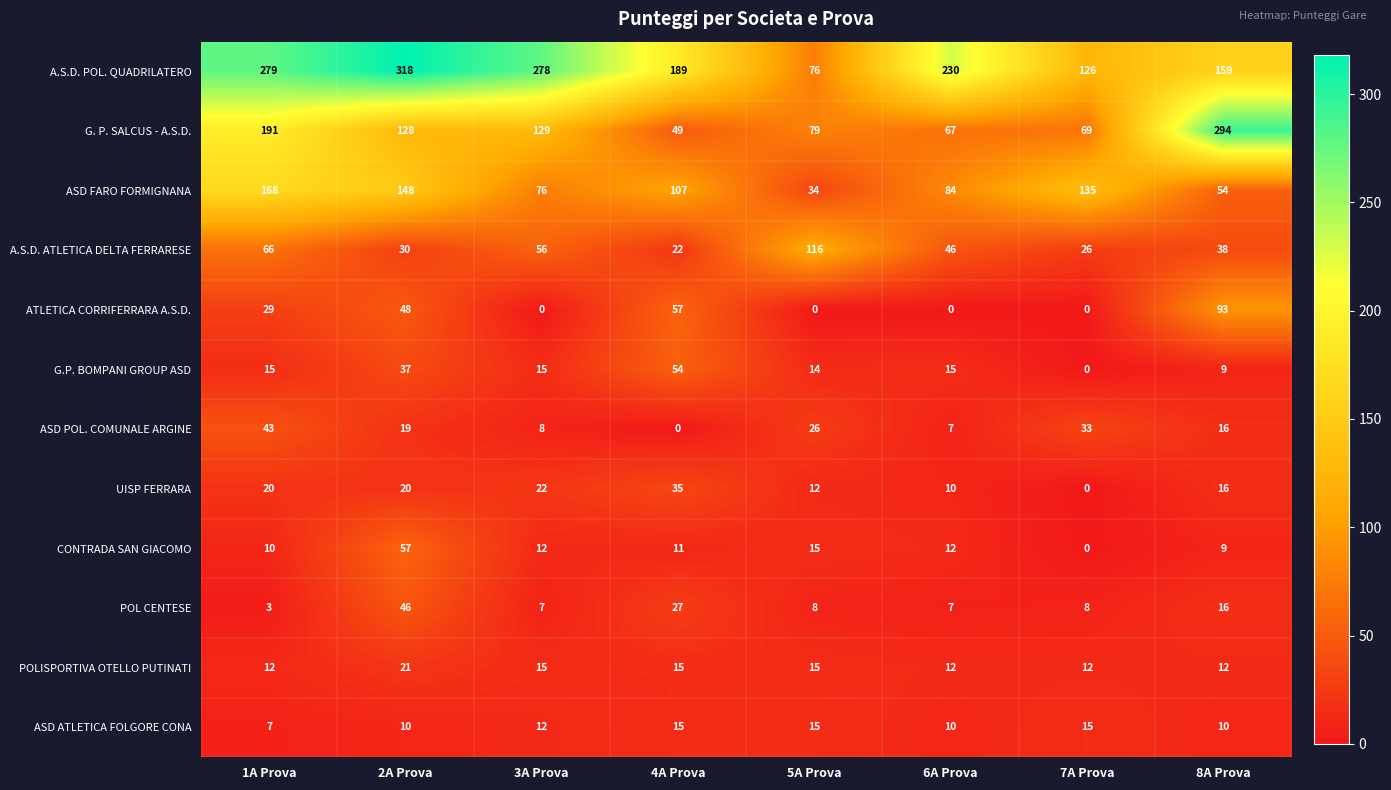

The value of ATLETICA CORRIFERRARA A.S.D. at 3A Prova is 0. True or false?

True